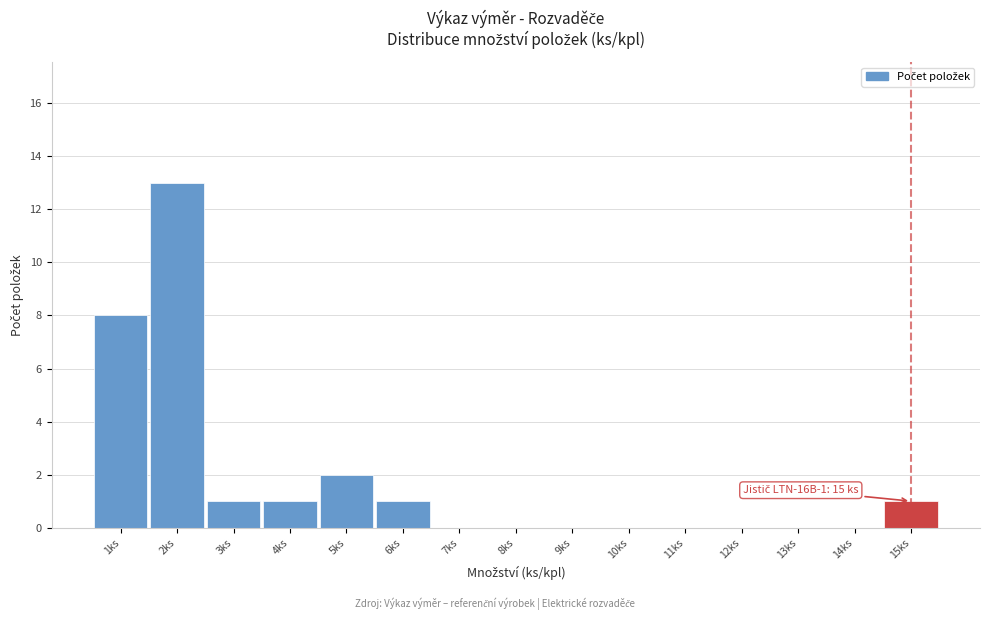

Reading left to right, transcribe all the data shown in this chart.

1ks=8	2ks=13	3ks=1	4ks=1	5ks=2	6ks=1	7ks=0	8ks=0	9ks=0	10ks=0	11ks=0	12ks=0	13ks=0	14ks=0	15ks=1